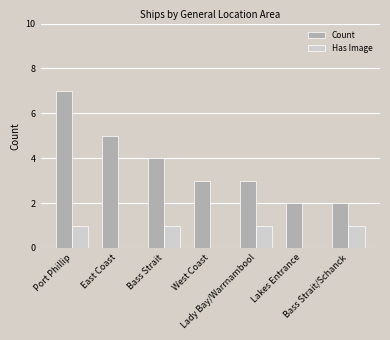

What is the maximum value shown in the chart?

7